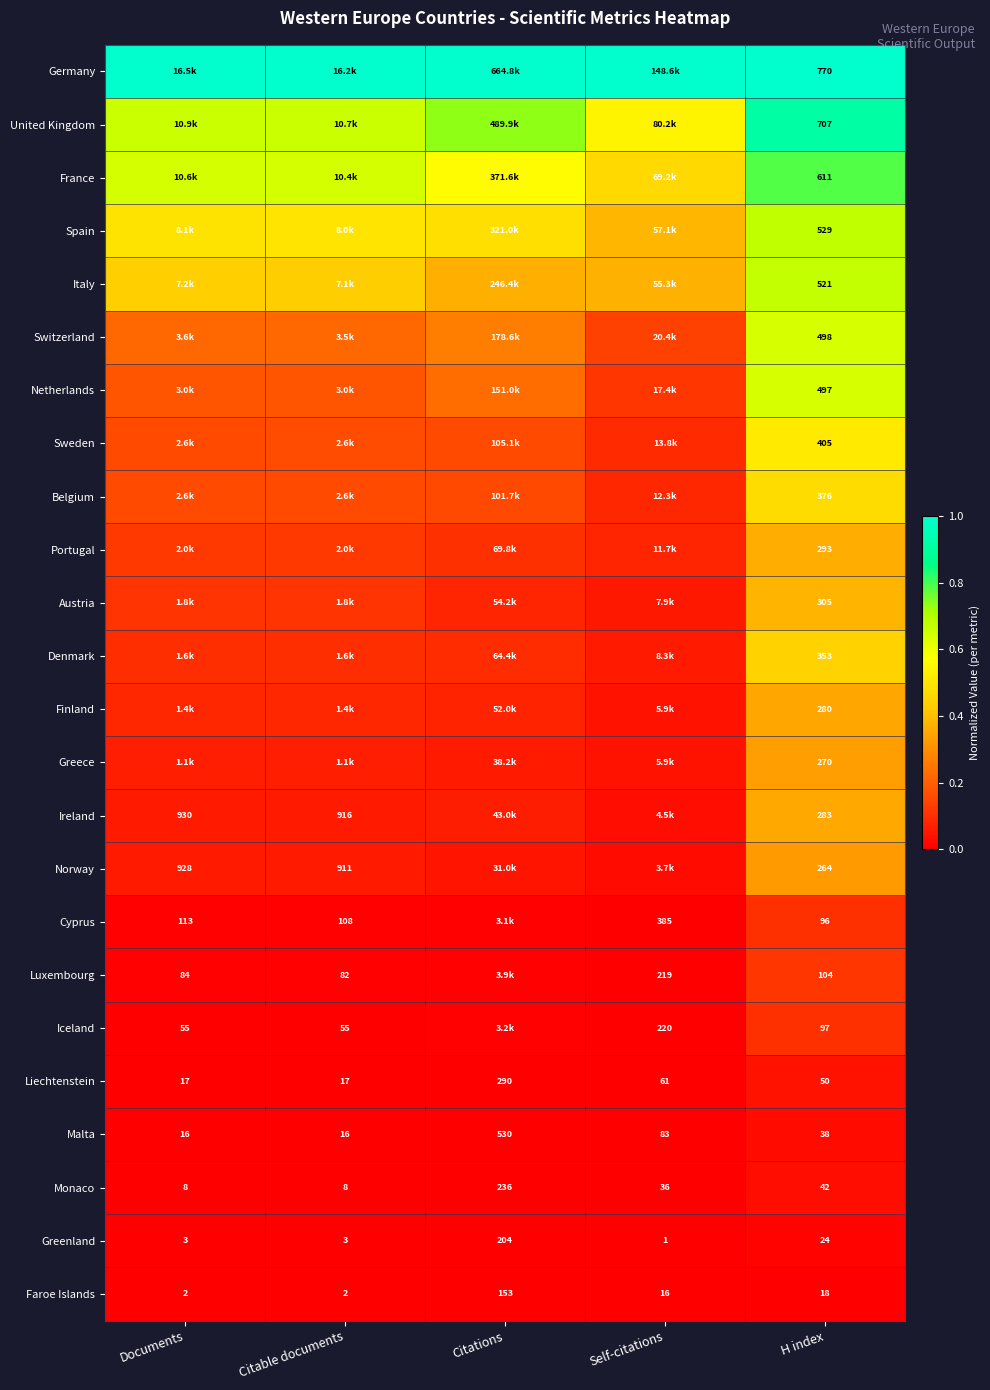

Rank the series at H index from lowest to highest value.

Faroe Islands, Greenland, Malta, Monaco, Liechtenstein, Cyprus, Iceland, Luxembourg, Norway, Greece, Finland, Ireland, Portugal, Austria, Denmark, Belgium, Sweden, Netherlands, Switzerland, Italy, Spain, France, United Kingdom, Germany